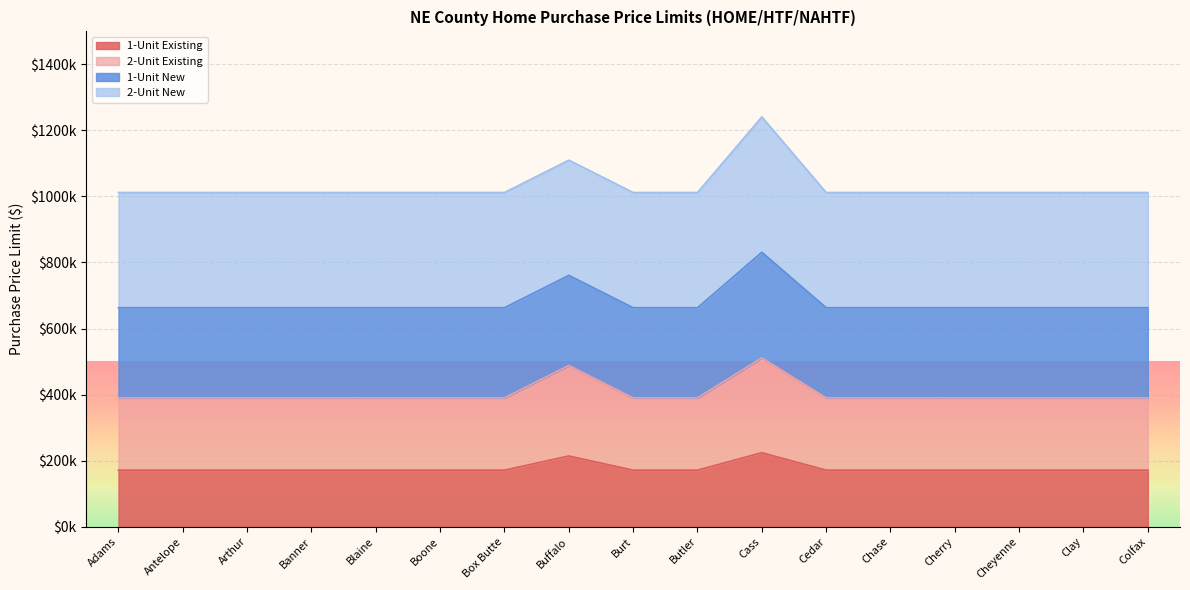

What are all the series names shown in the legend?

1-Unit Existing, 2-Unit Existing, 1-Unit New, 2-Unit New